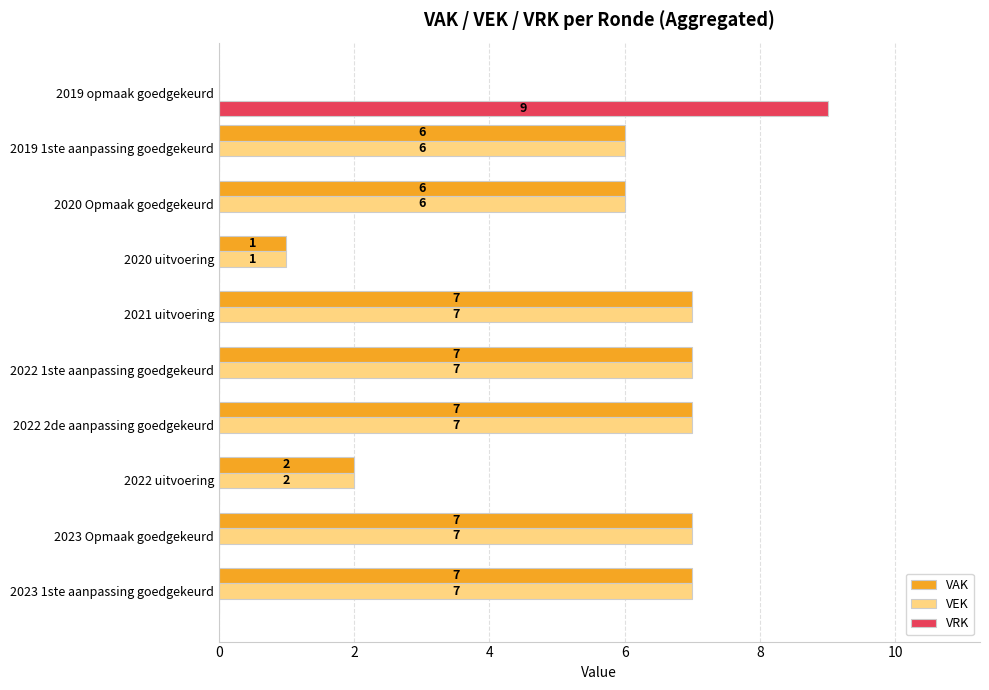

At which category does the chart reach its peak across all series?

2019 opmaak goedgekeurd